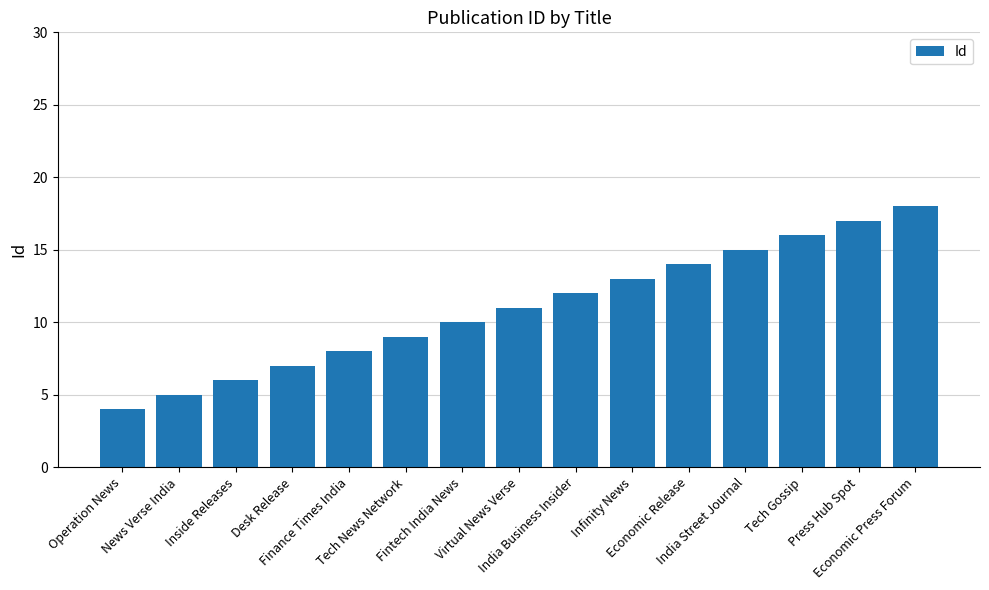

What is the label of the 8th bar from the right?

Virtual News Verse